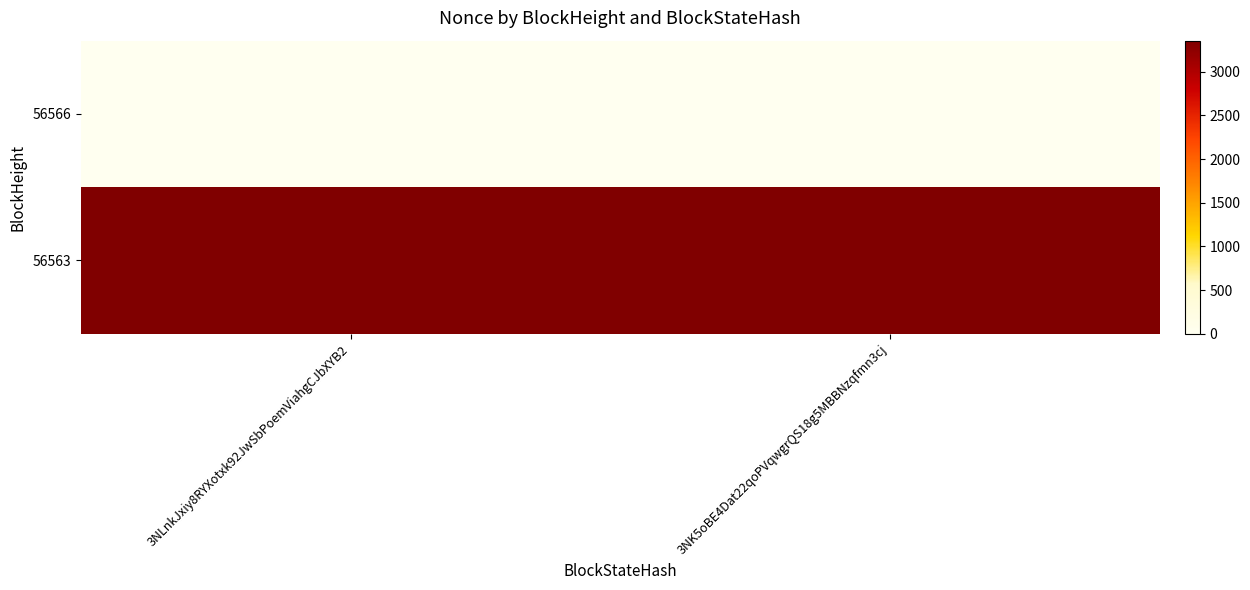

What is the average value of the 56563 series?

3356